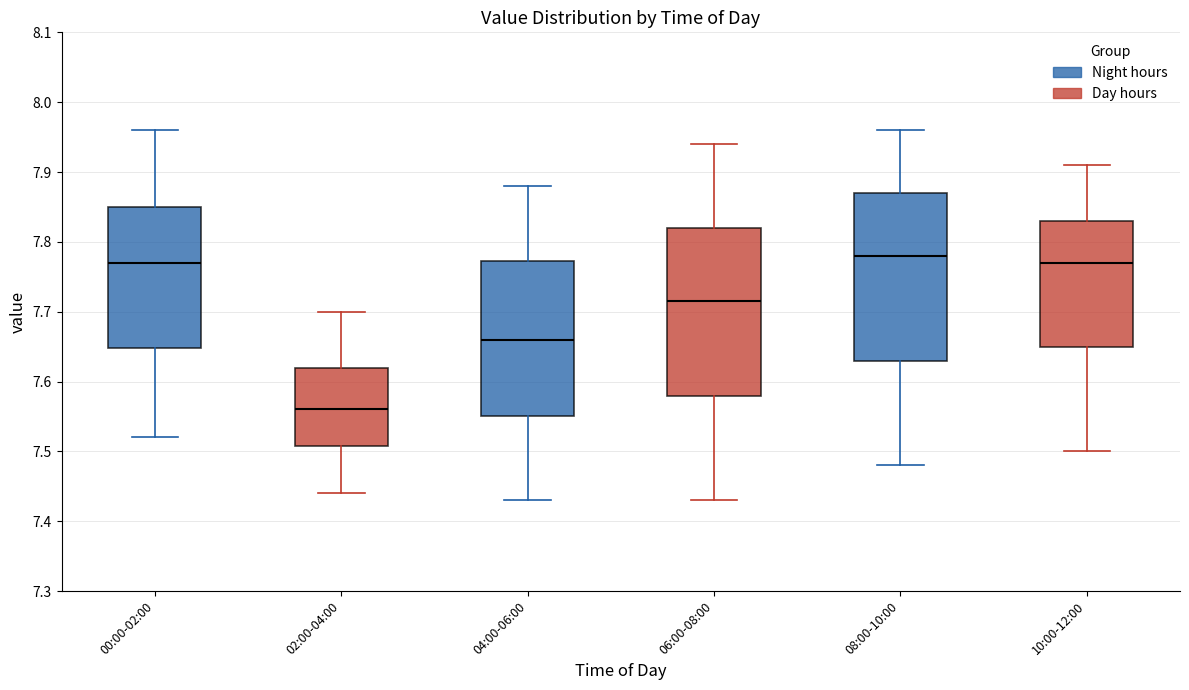

Reading left to right, transcribe this box plot: for each box, give where its median line is, the range the box spans, and where its two whiskers end, as read against the y-axis. The values are not printed on the chart, so give them approximately, as read against the axis.

00:00-02:00: median 7.77, box 7.65 to 7.85, whiskers 7.52 to 7.96
02:00-04:00: median 7.56, box 7.51 to 7.62, whiskers 7.44 to 7.70
04:00-06:00: median 7.66, box 7.55 to 7.77, whiskers 7.43 to 7.88
06:00-08:00: median 7.72, box 7.58 to 7.82, whiskers 7.43 to 7.94
08:00-10:00: median 7.78, box 7.63 to 7.87, whiskers 7.48 to 7.96
10:00-12:00: median 7.77, box 7.65 to 7.83, whiskers 7.50 to 7.91